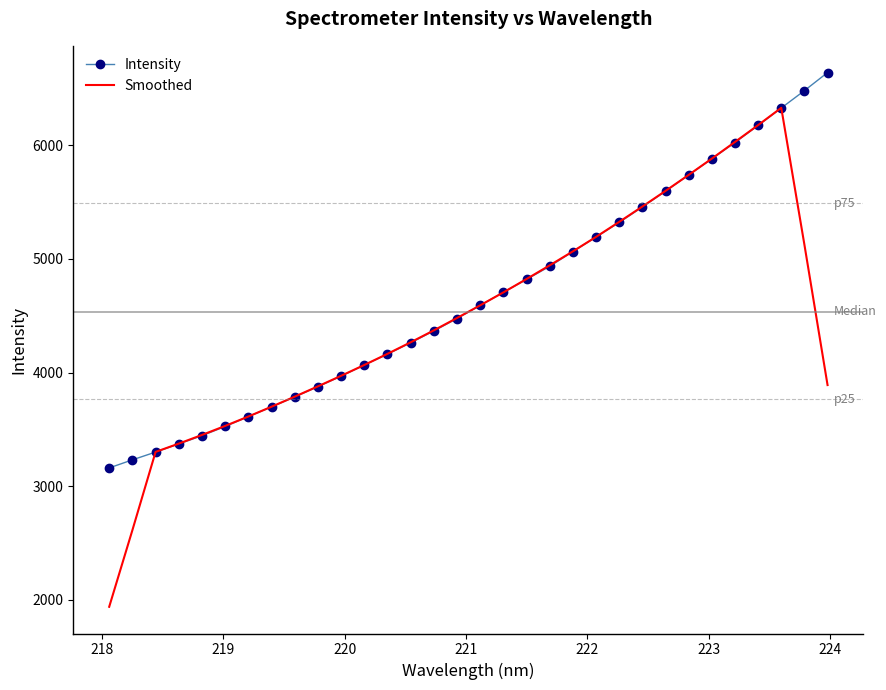

At how many categories does at least one series exceed 5922?

5